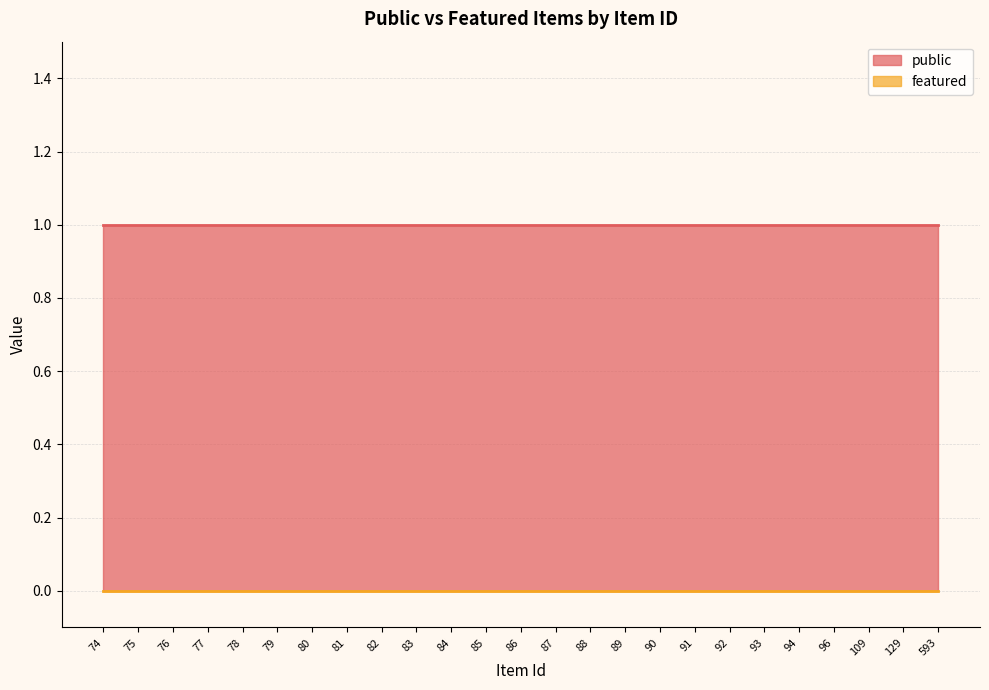

Which category has the lowest value across all series?

74